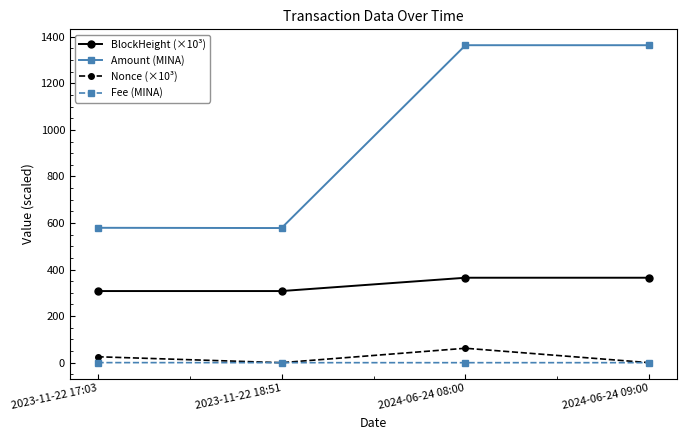

What are all the series names shown in the legend?

BlockHeight (×10³), Amount (MINA), Nonce (×10³), Fee (MINA)